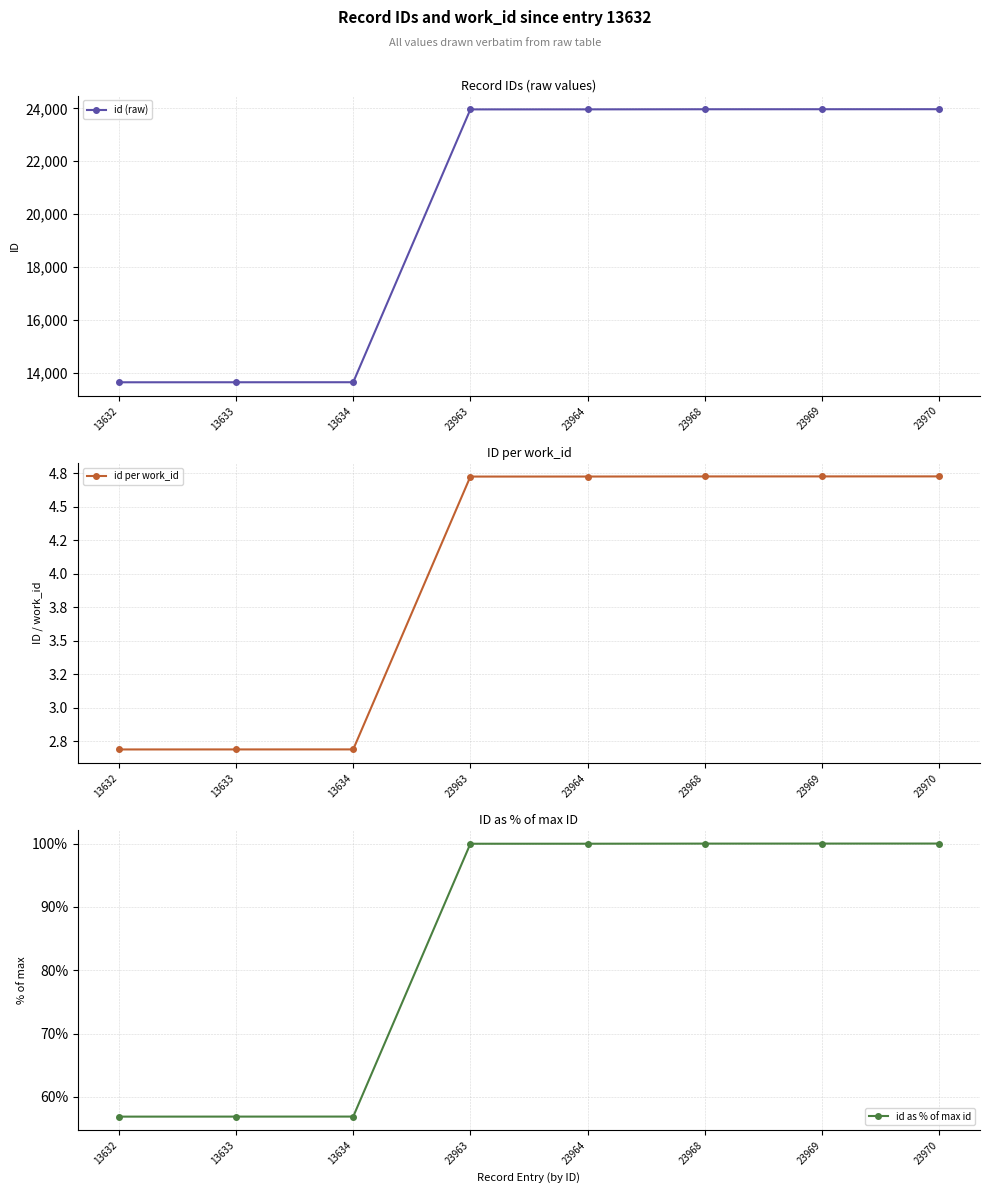

At which category is the sum across all series the highest?

23970